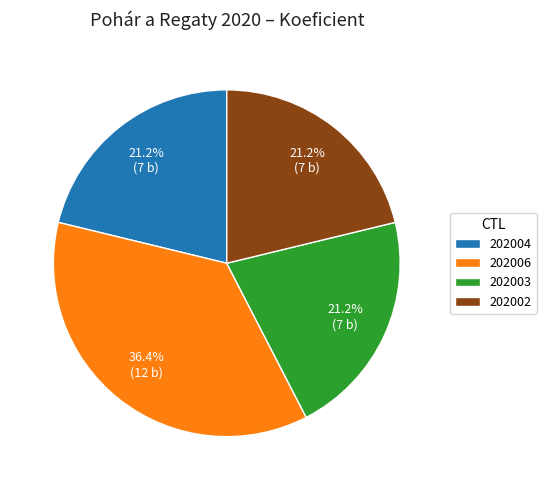

Which category has the biggest portion of the pie?

202006